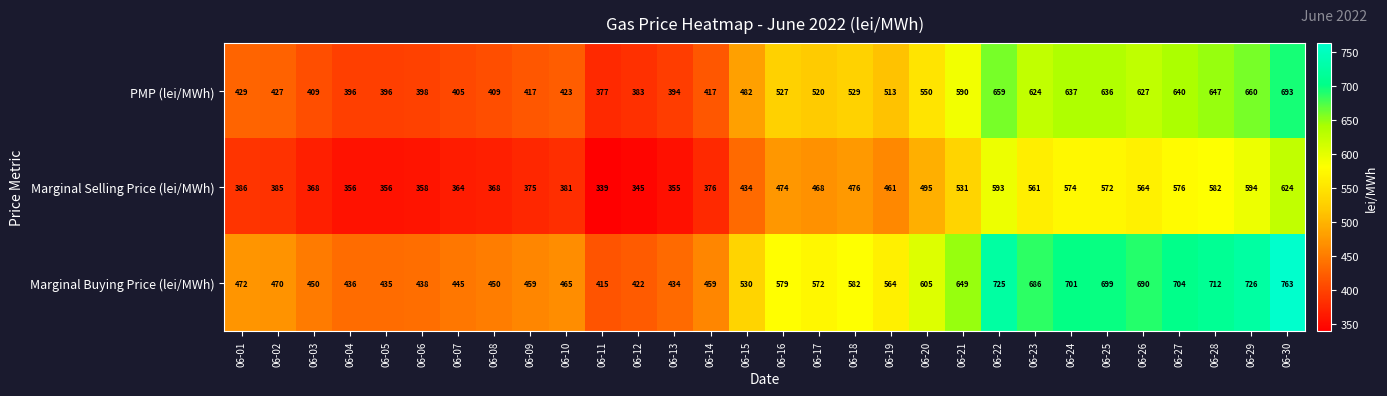

What is the difference between the Marginal Buying Price (lei/MWh) values at 06-16 and 06-07?

134